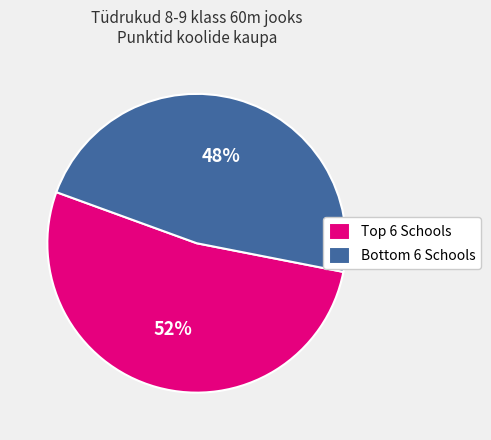

Which category has the smallest portion of the pie?

Bottom 6 Schools